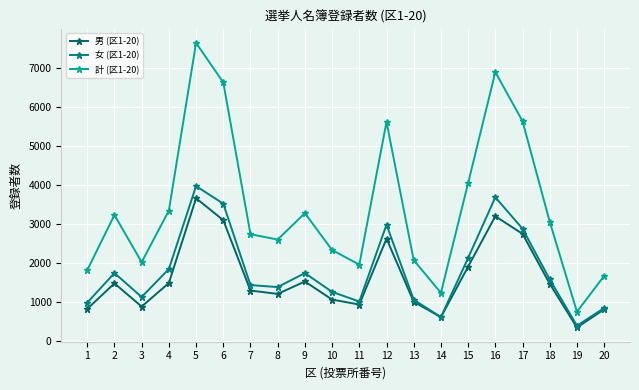

Where is 女 (区1-20) nearest to the value 2185?

15